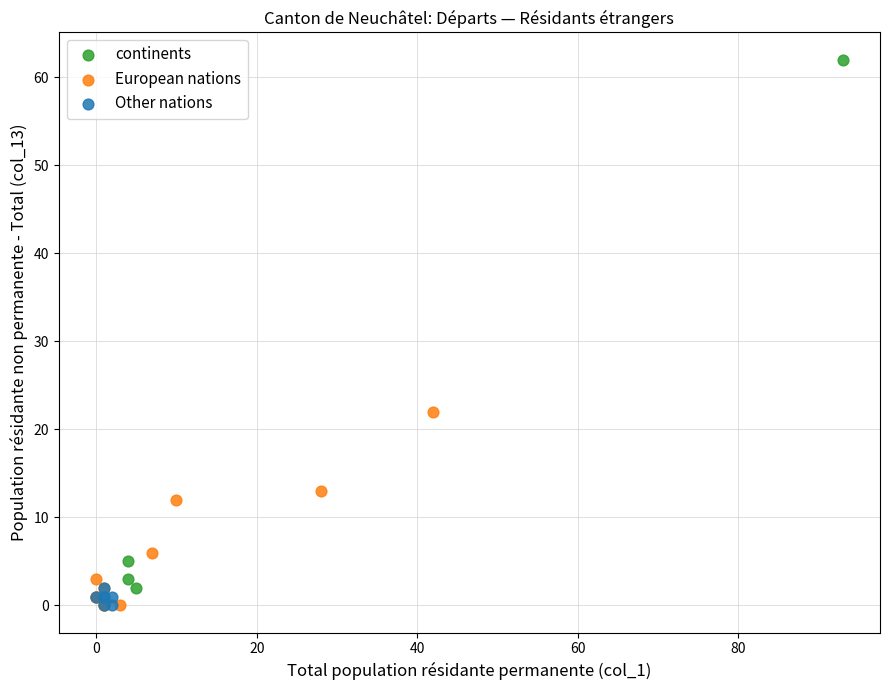

Which series has the largest Y range (max minus min)?

continents